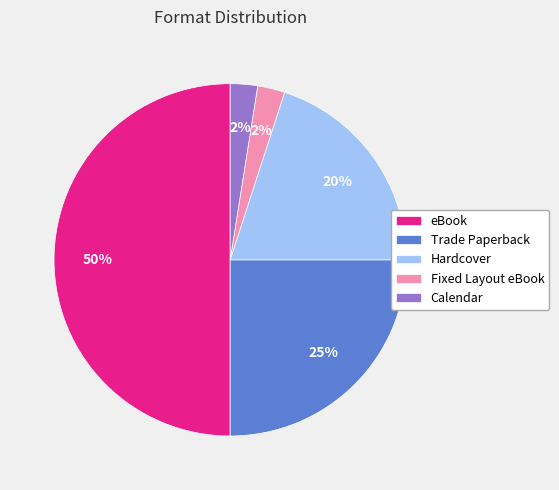

Which has a higher value, Trade Paperback or eBook?

eBook